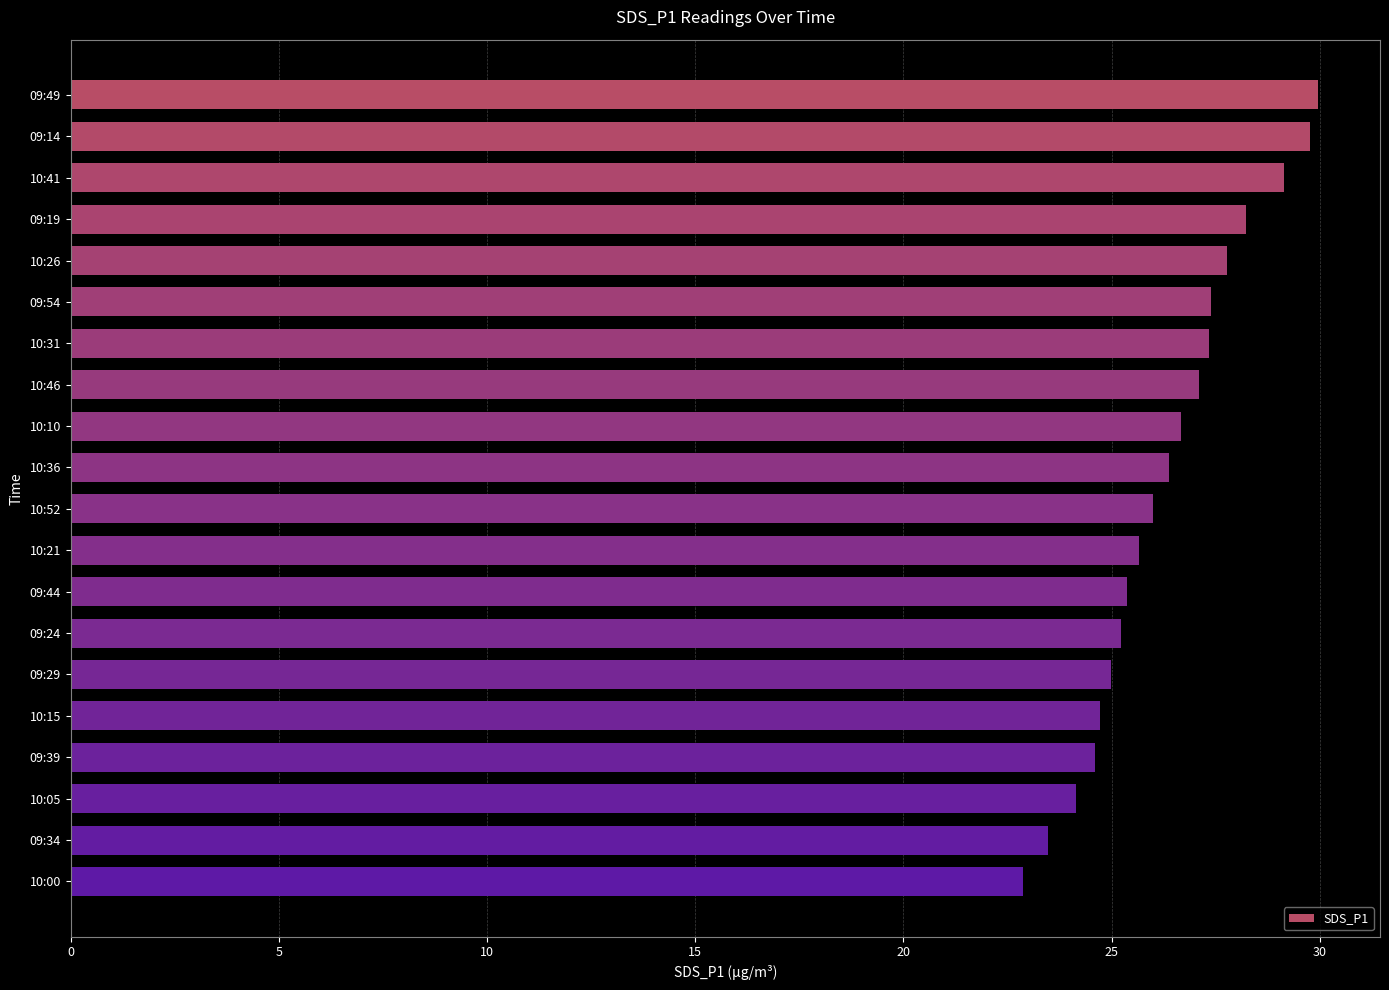

The value at 10:10 is 35.8. True or false?

False